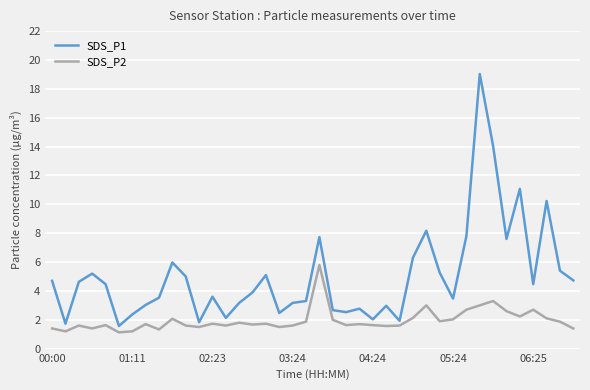

What is the maximum value shown in the chart?

19.0